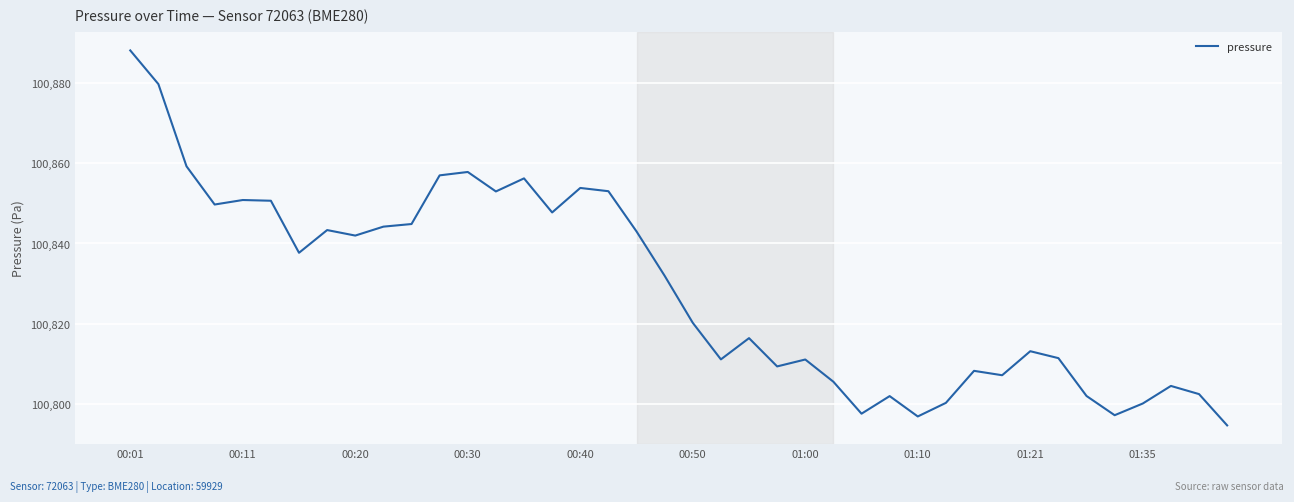

Is this an area chart (filled region under the line)?

No